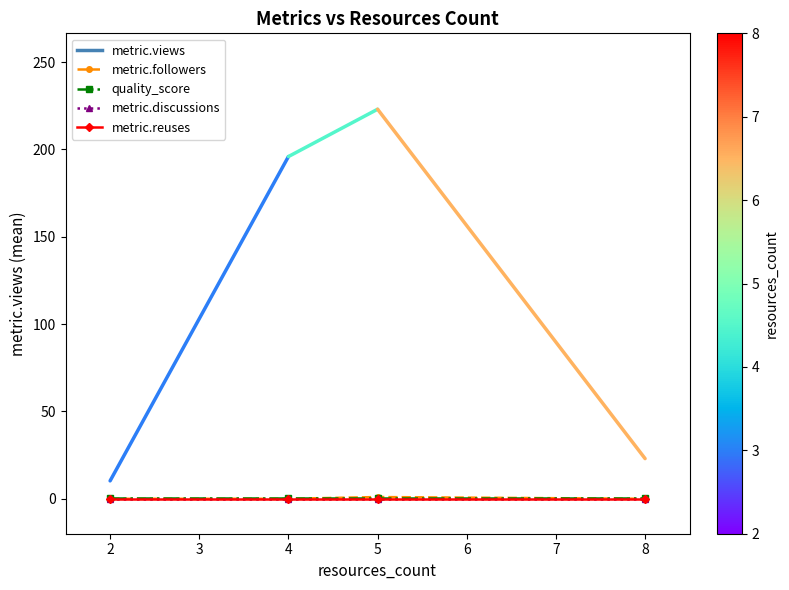

Is this an area chart (filled region under the line)?

No